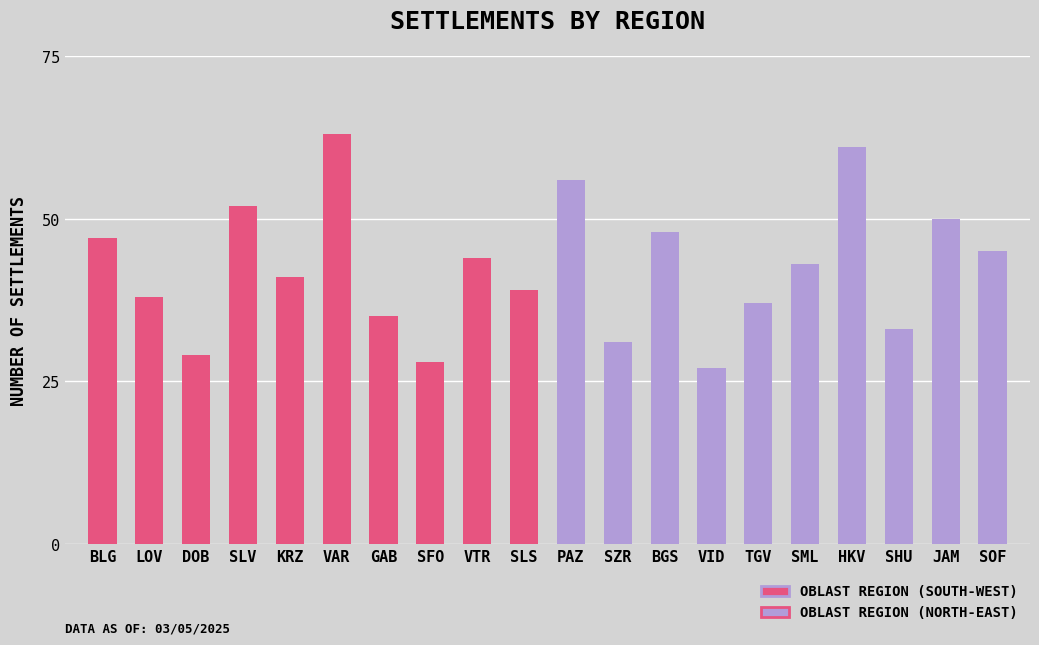

How many series are shown in this chart?

1